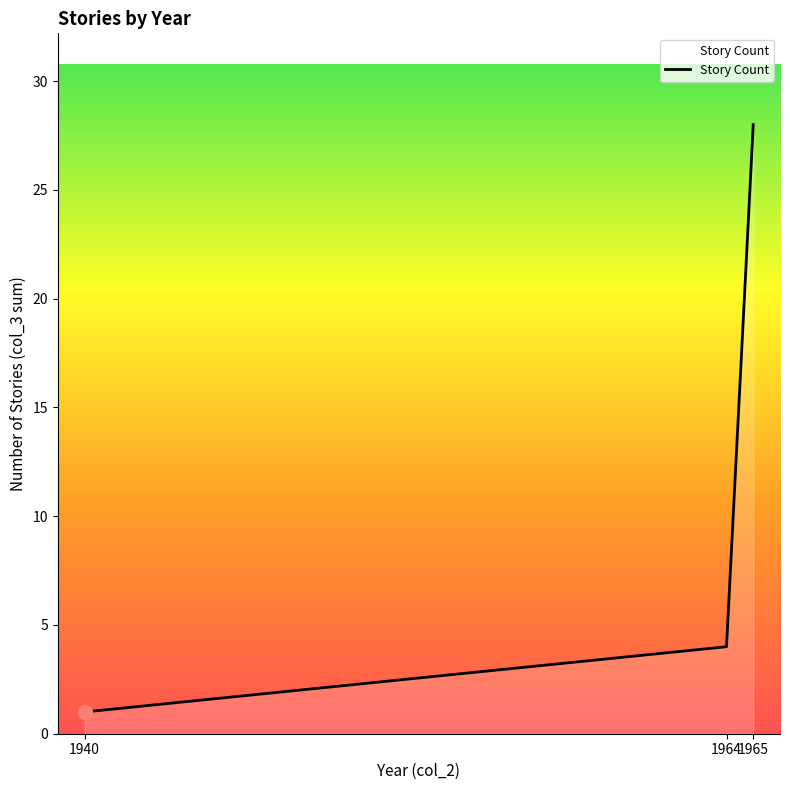

Does the chart display data point markers on the line(s)?

No